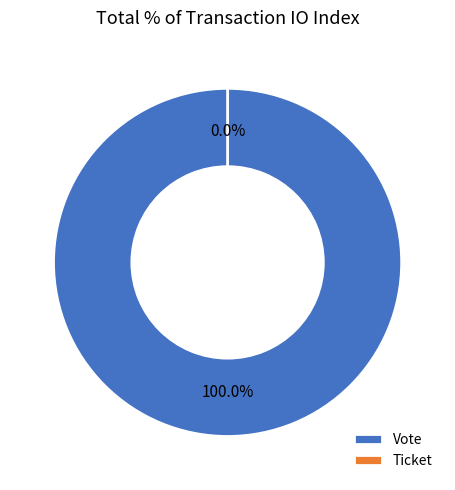

To the nearest percent, what percentage of the pie is Vote?

100%